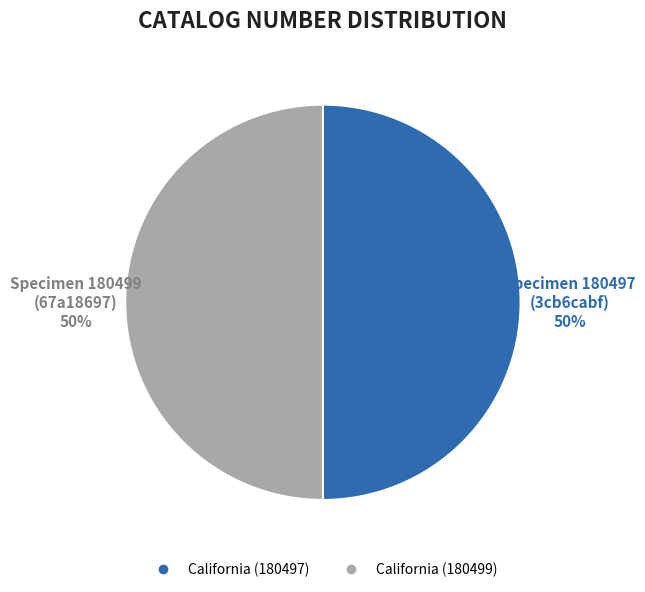

To the nearest percent, what portion does California (180497) represent?

50%